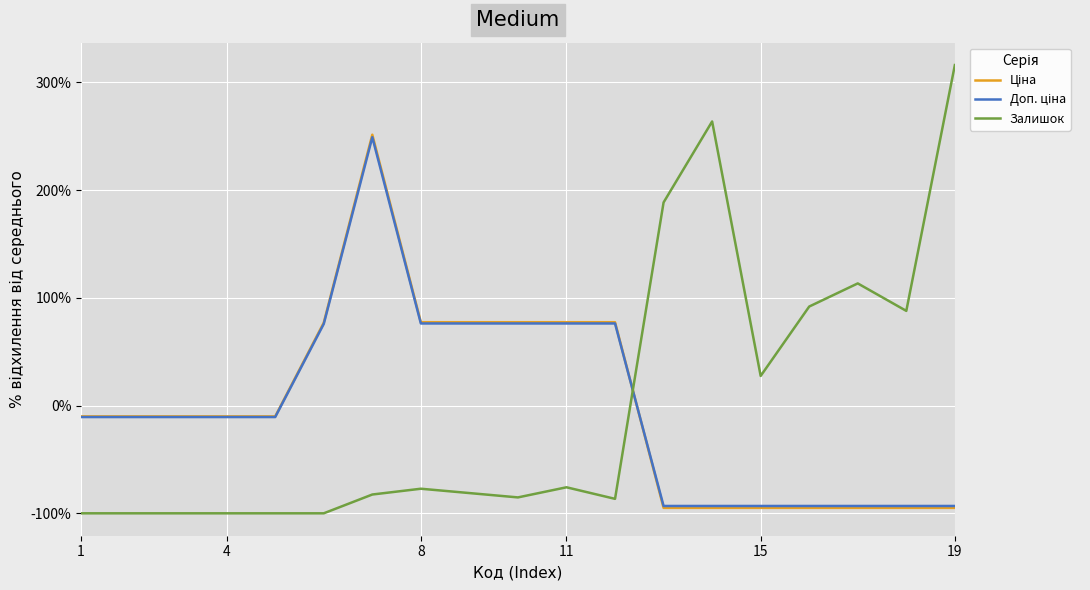

Which series has the widest spread of values?

Залишок